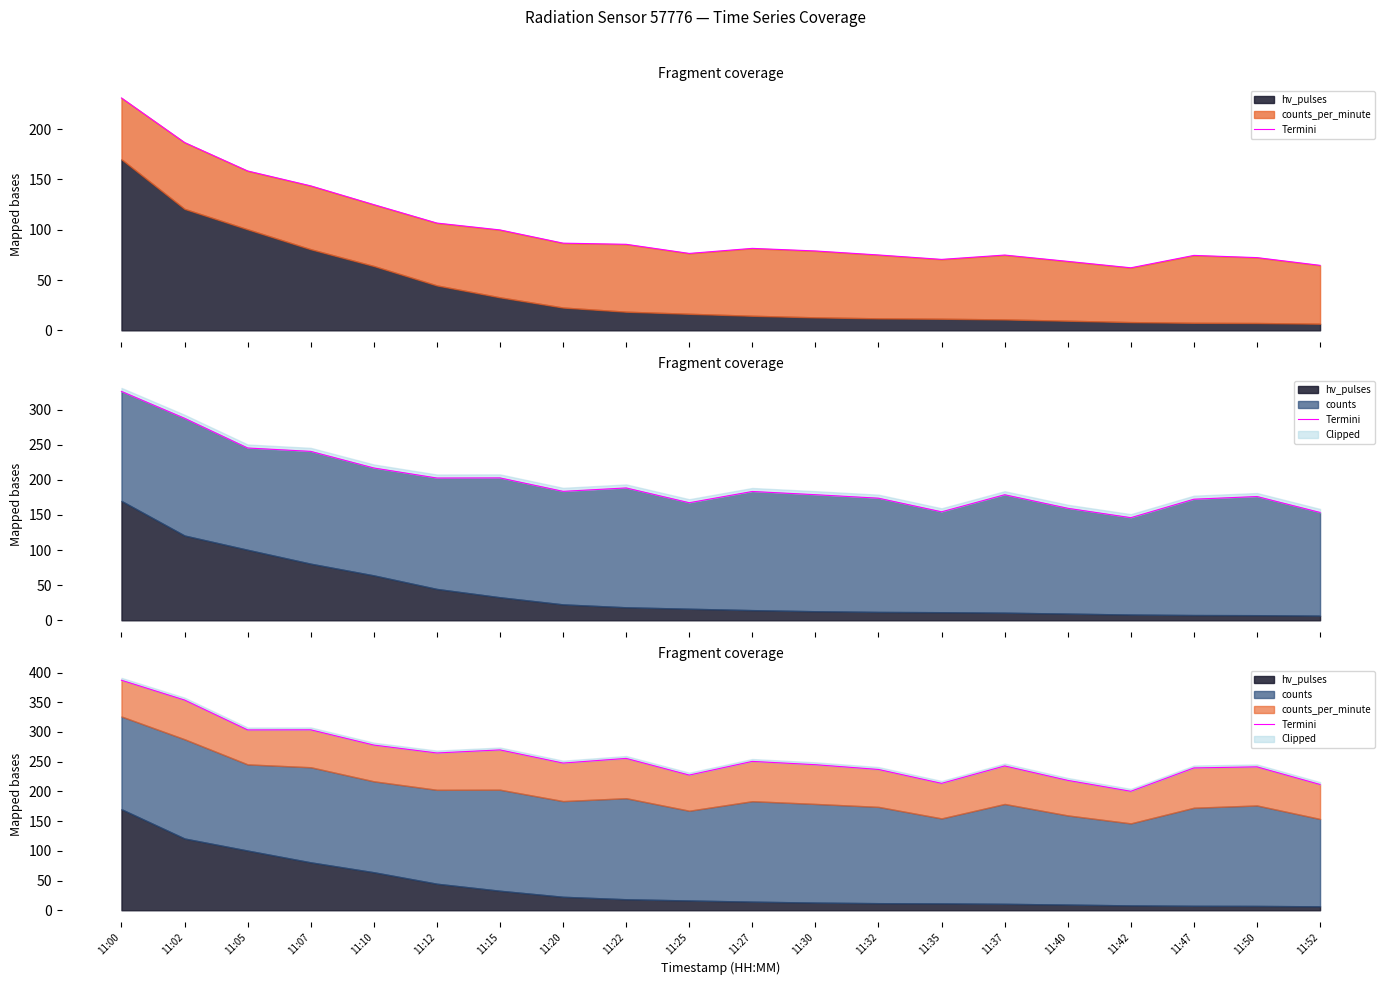

What is the average value?

259.5